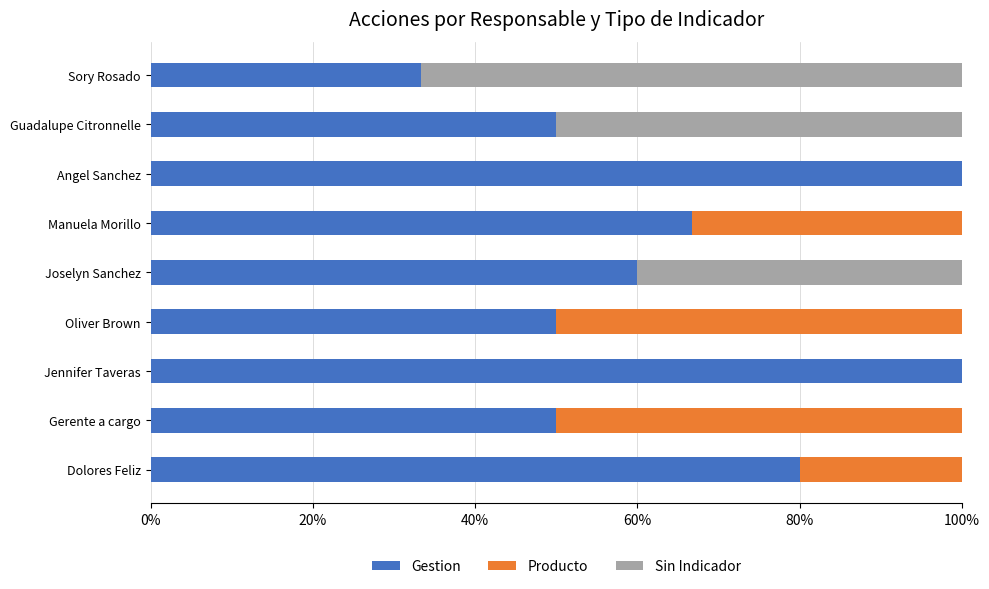

Is it true that Gestion equals 148.4 at Angel Sanchez?

False